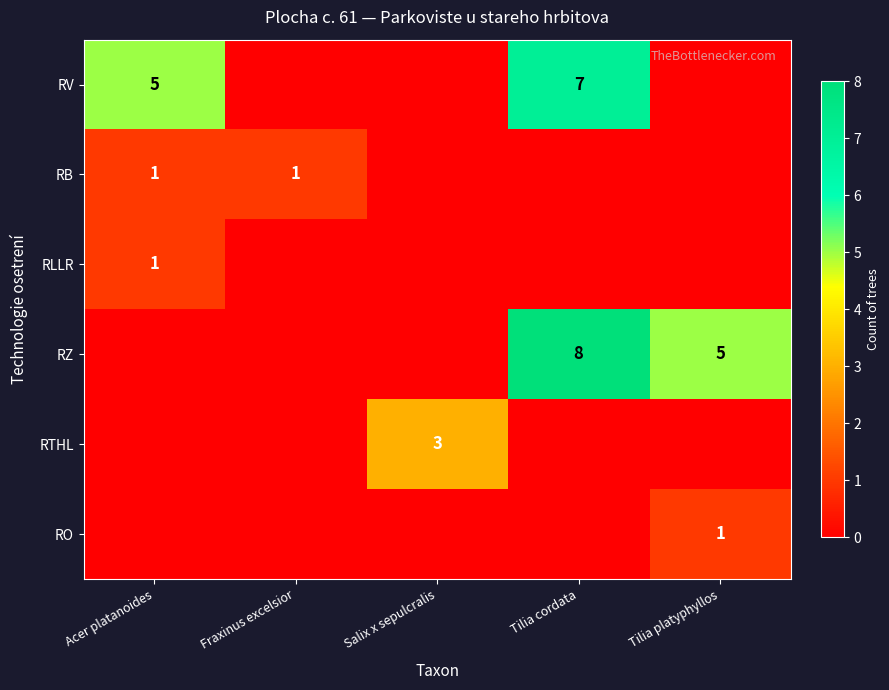

Is it true that RV equals 7 at Acer platanoides?

False